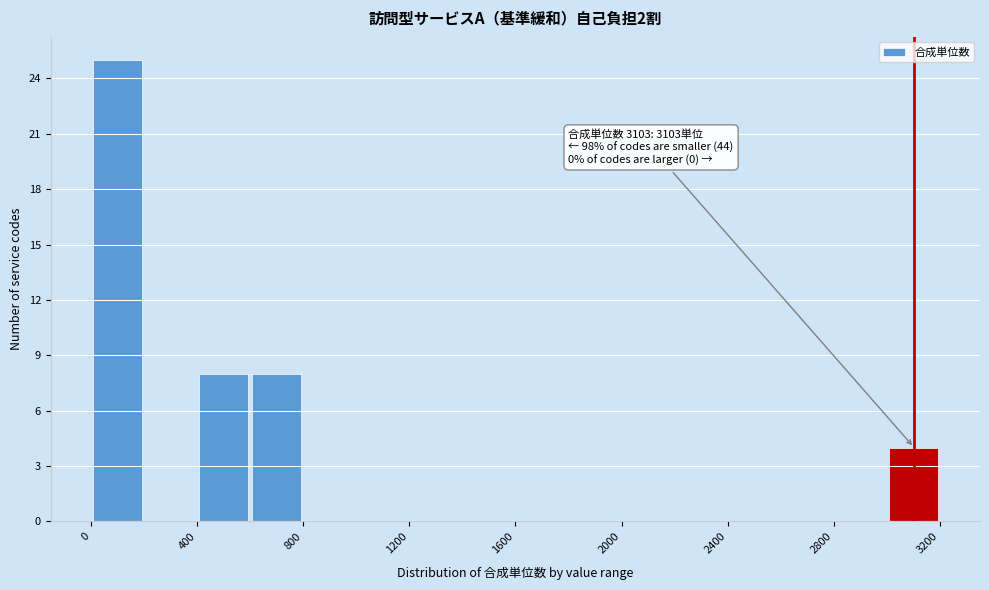

Which range on the x-axis has the tallest bar?

0 to 200